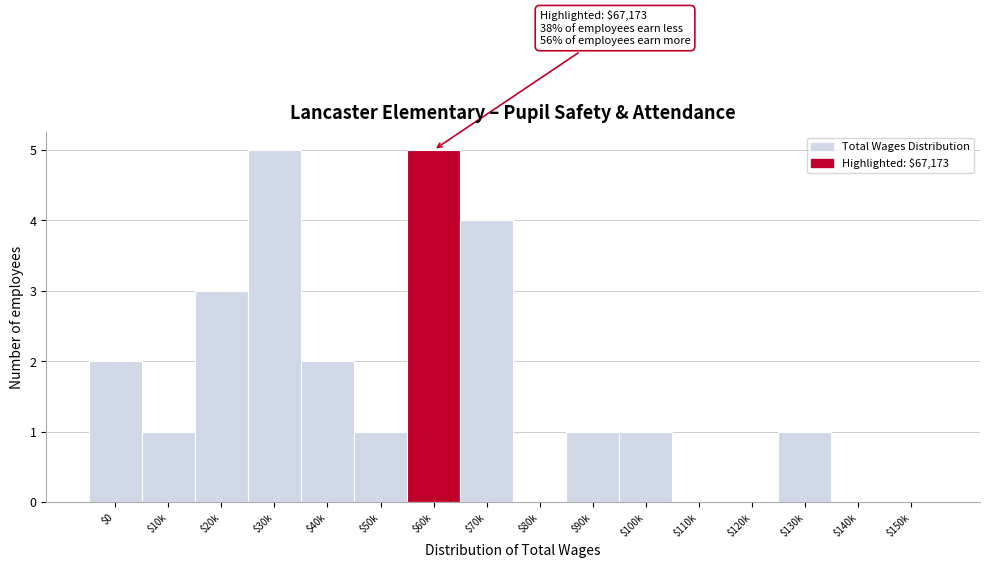

What is the maximum value shown in the chart?

5